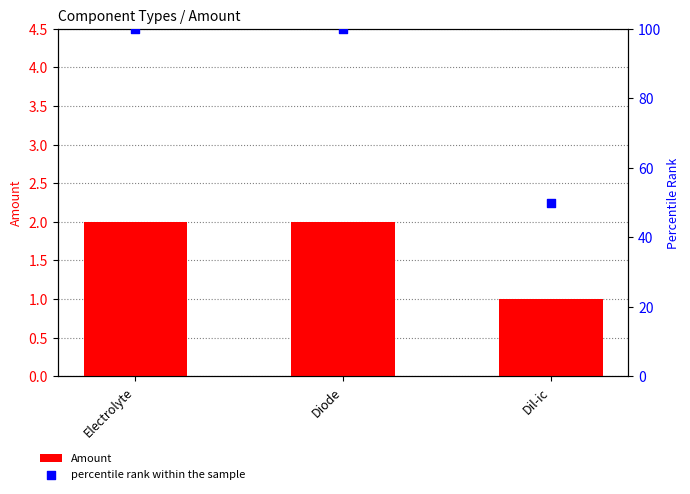

Which series has the largest total across all categories?

percentile rank within the sample